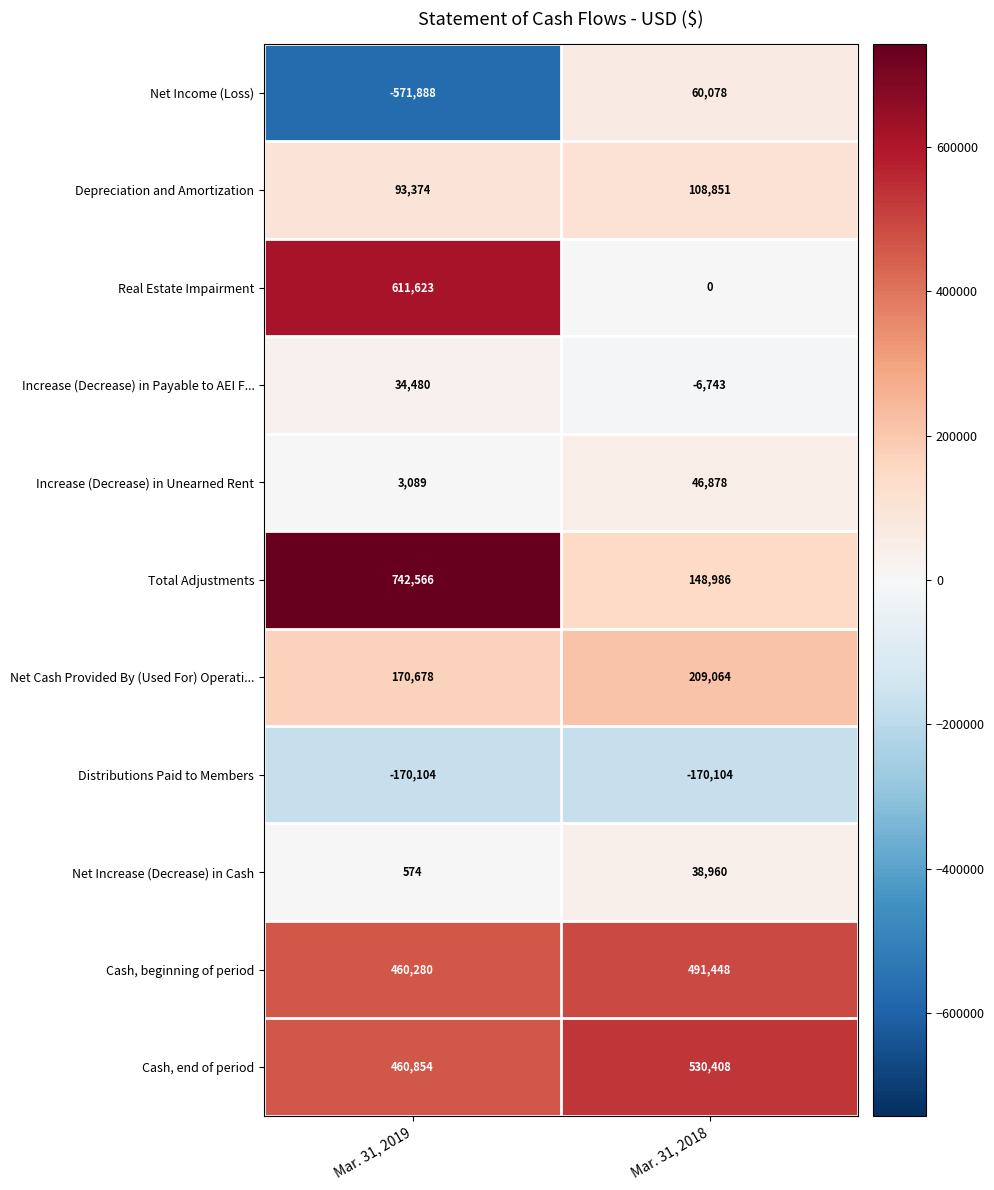

At Mar. 31, 2018, list the series in order from largest to smallest.

Cash, end of period, Cash, beginning of period, Net Cash Provided By (Used For) Operati..., Total Adjustments, Depreciation and Amortization, Net Income (Loss), Increase (Decrease) in Unearned Rent, Net Increase (Decrease) in Cash, Real Estate Impairment, Increase (Decrease) in Payable to AEI F..., Distributions Paid to Members